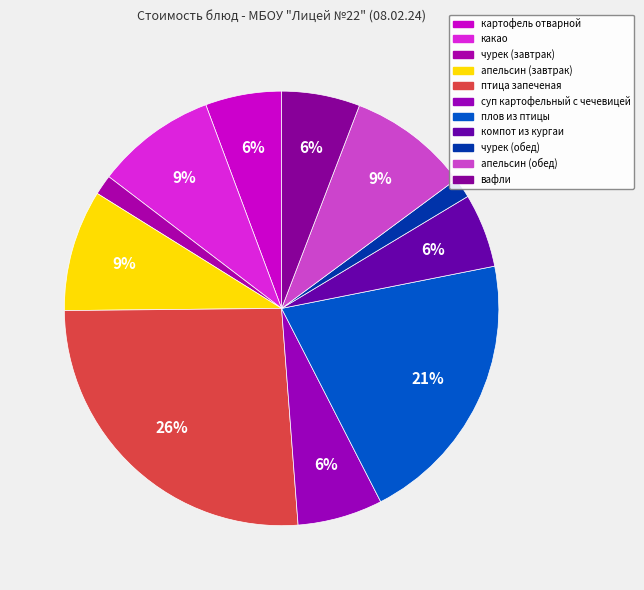

What is the largest slice in the pie chart?

птица запеченая